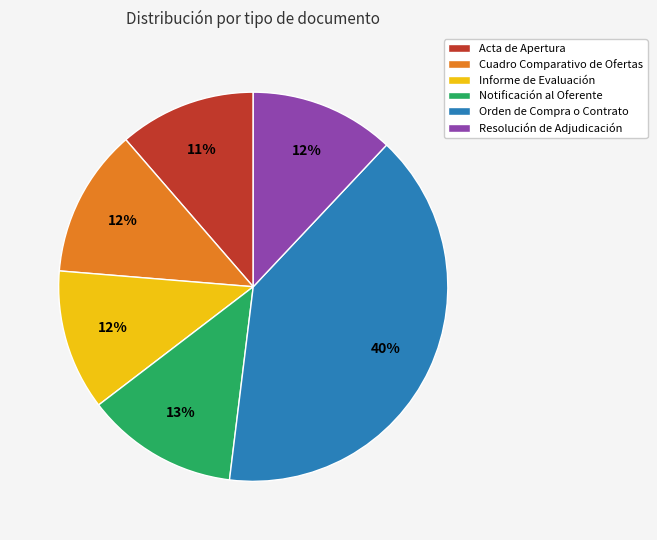

How many slices are in this pie chart?

6